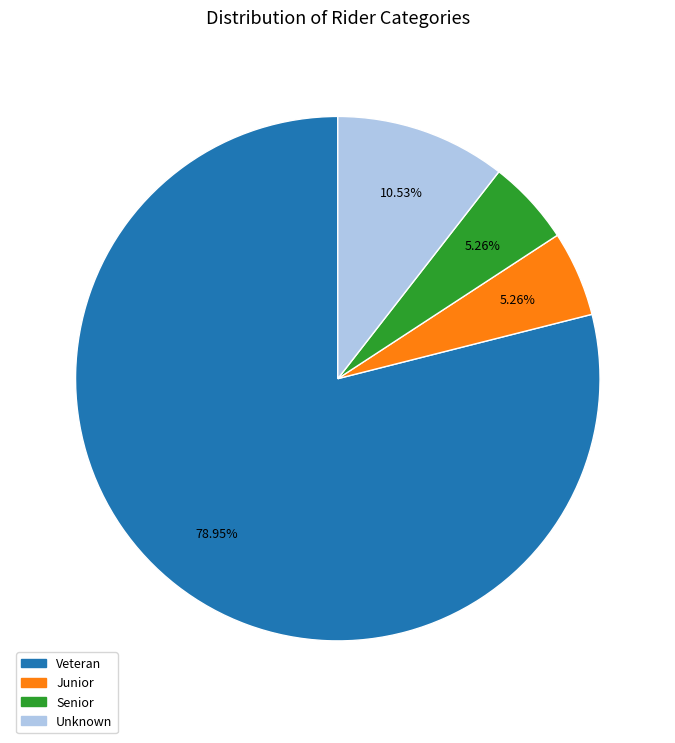

How many slices are in this pie chart?

4